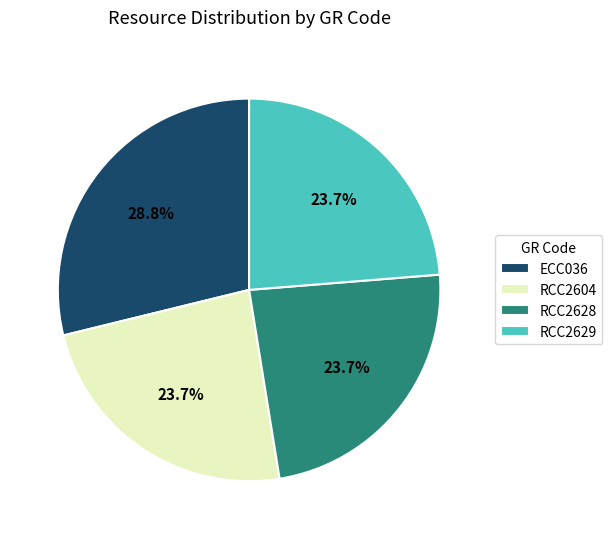

How many slices are in this pie chart?

4